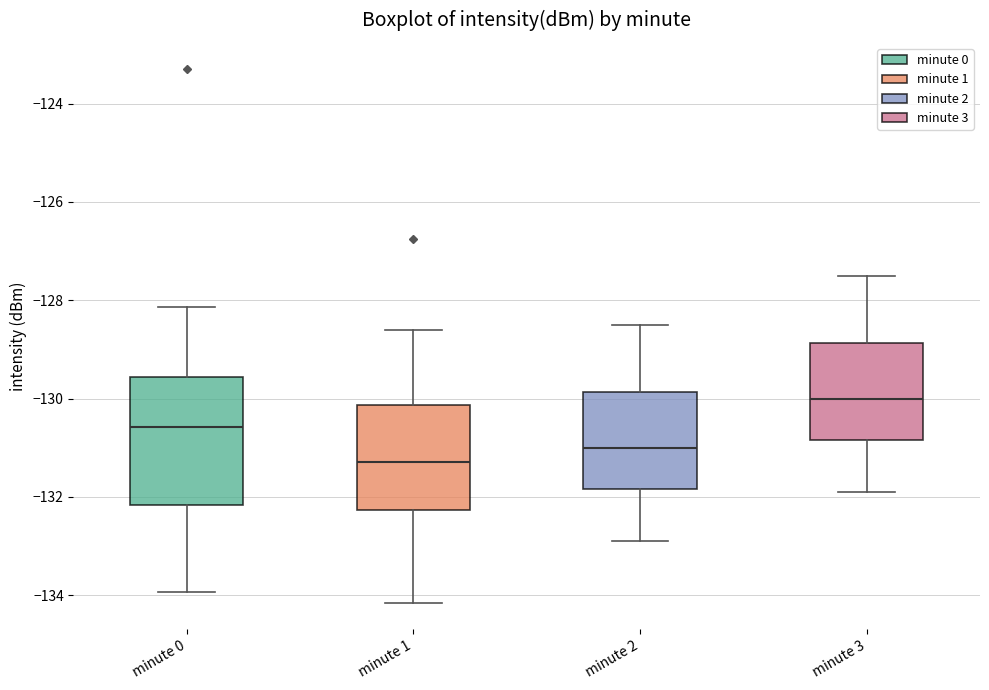

Reading left to right, read every box against the y-axis: the position of its median line, the range the box covers, and the ends of its whiskers. The values are not printed on the chart, so give them approximately, as read against the axis.

minute 0: median -130.6, box -132.2 to -129.6, whiskers -134.0 to -128.2
minute 1: median -131.2, box -132.2 to -130.2, whiskers -134.2 to -128.6
minute 2: median -131.0, box -131.8 to -129.8, whiskers -132.8 to -128.4
minute 3: median -130.0, box -130.8 to -128.8, whiskers -131.8 to -127.4